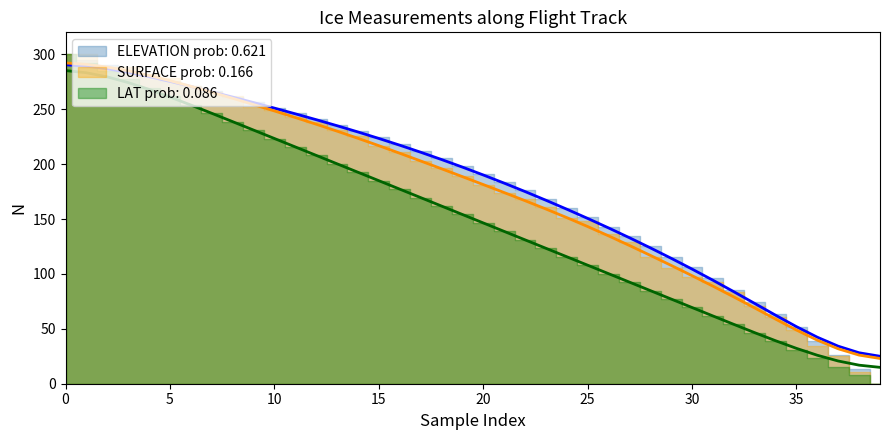

List the series in order of their peak value, highest first.

SURFACE, ELEVATION, LAT